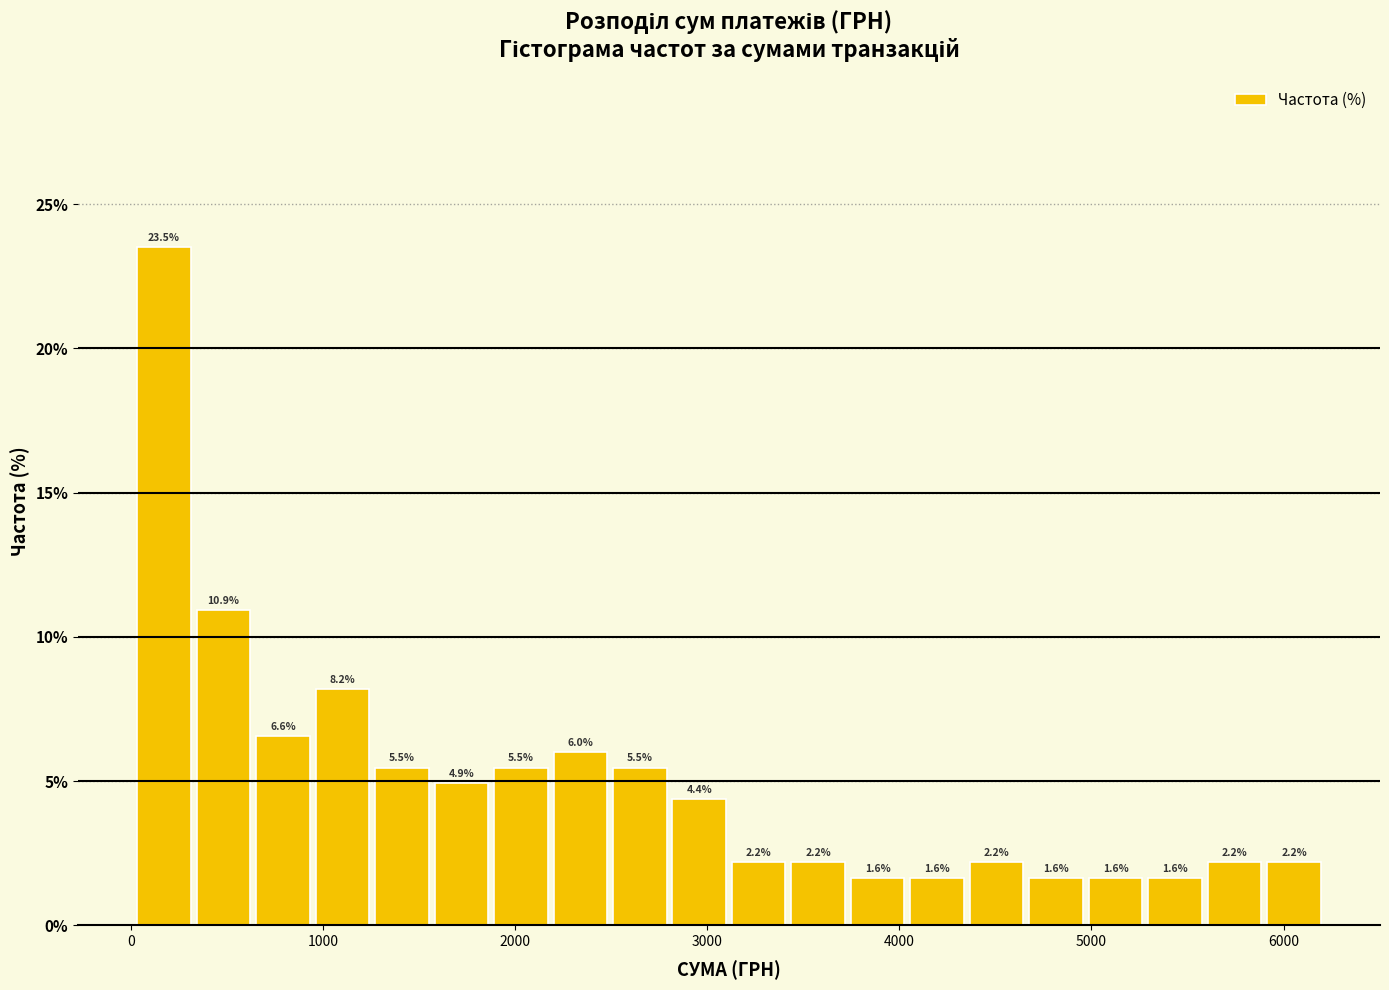

Around what value on the x-axis is the tallest bar? Give the approximate position of its centre, as read against the axis.

200